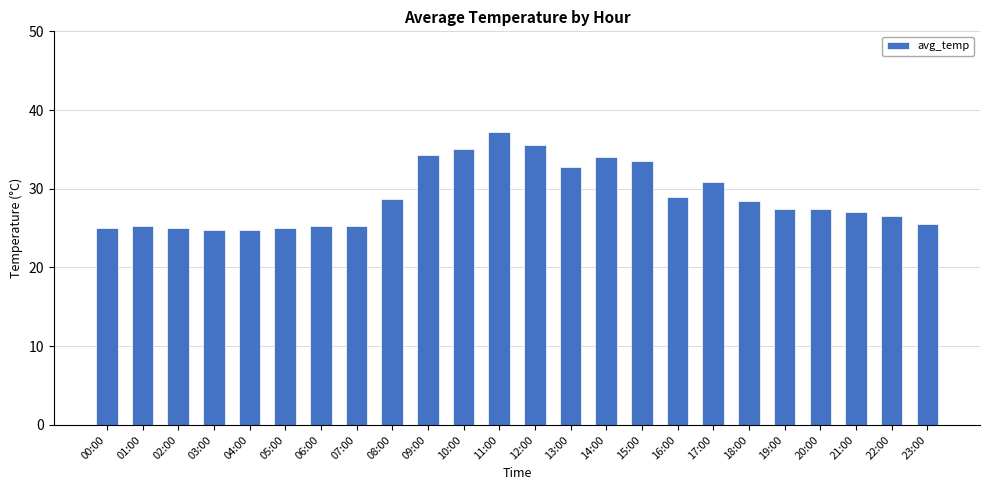

Is it true that the value at 17:00 is 16.1?

False